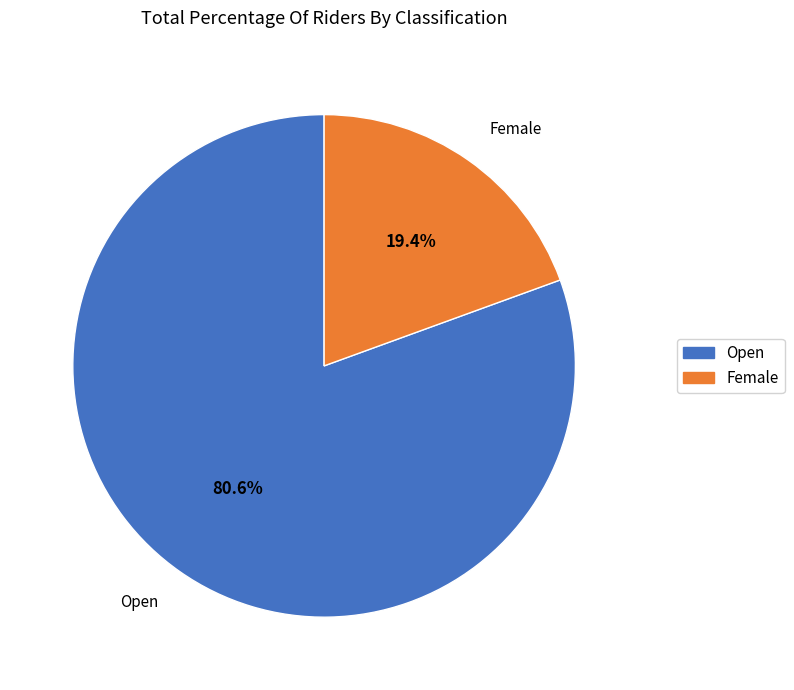

What is the majority slice?

Open